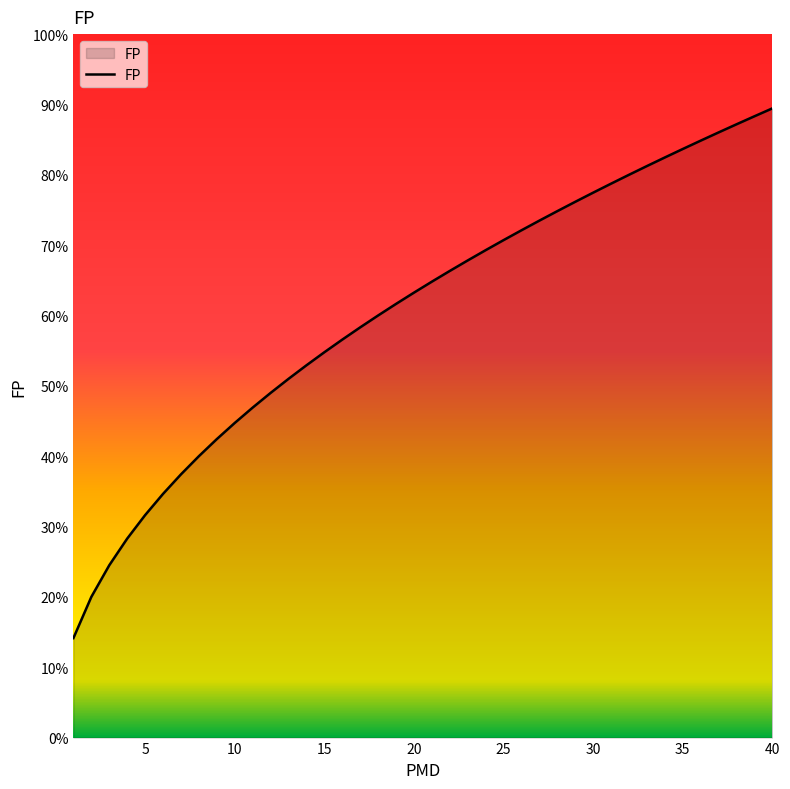

Is this an area chart (filled region under the line)?

Yes